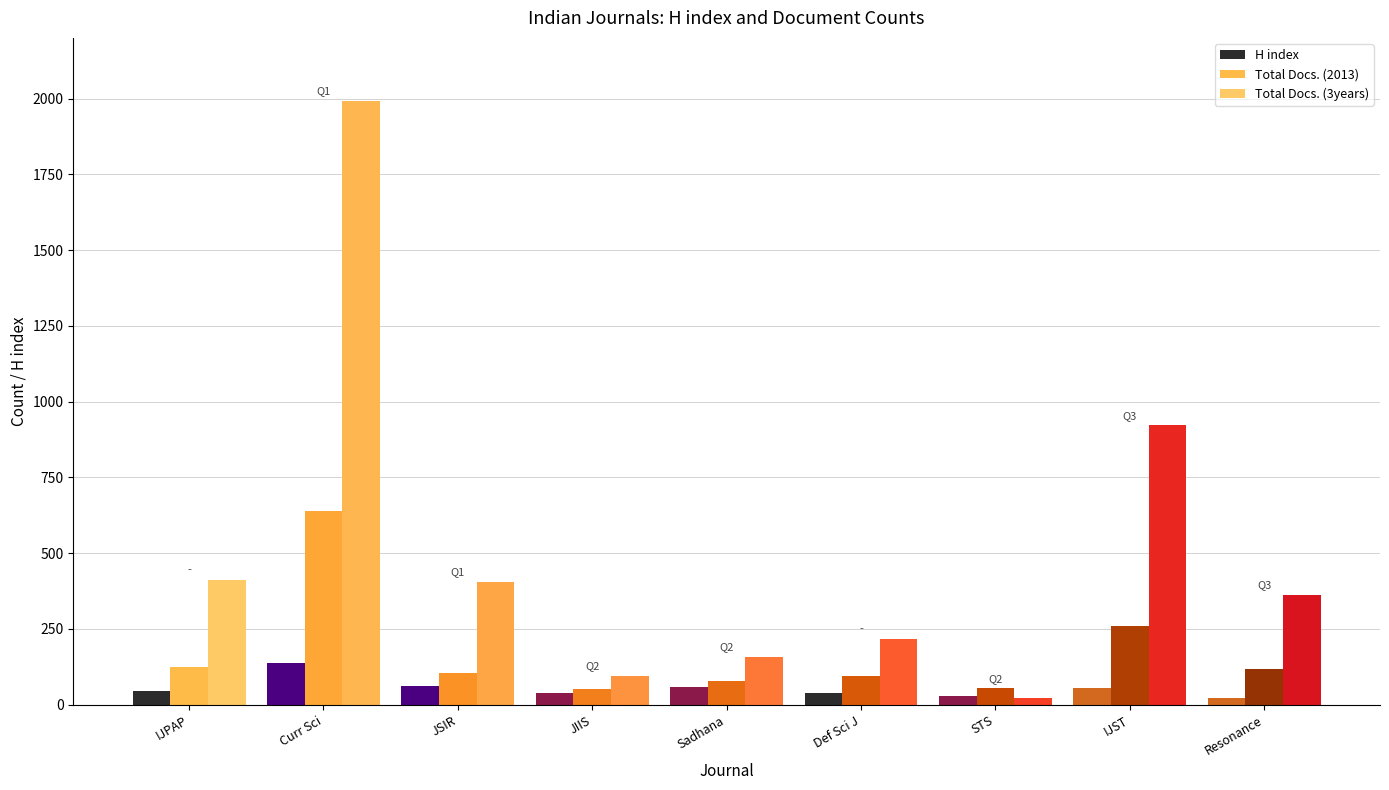

What is the difference between the highest and lowest values at Def Sci J?

177